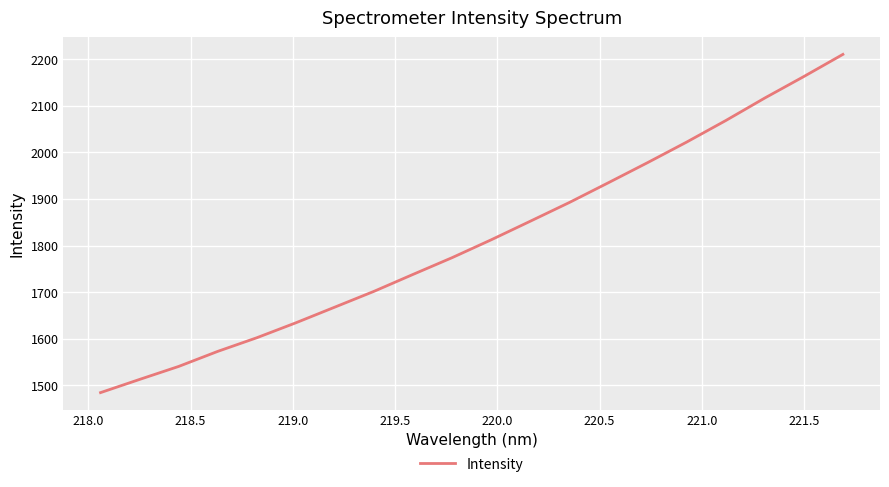

Reading left to right, extract all data points from this chart.

1484.4	1512.7	1540.6	1573.0	1602.2	1634.4	1668.1	1702.0	1738.3	1774.3	1812.6	1852.5	1892.7	1935.2	1978.2	2022.3	2068.4	2116.8	2163.0	2210.5